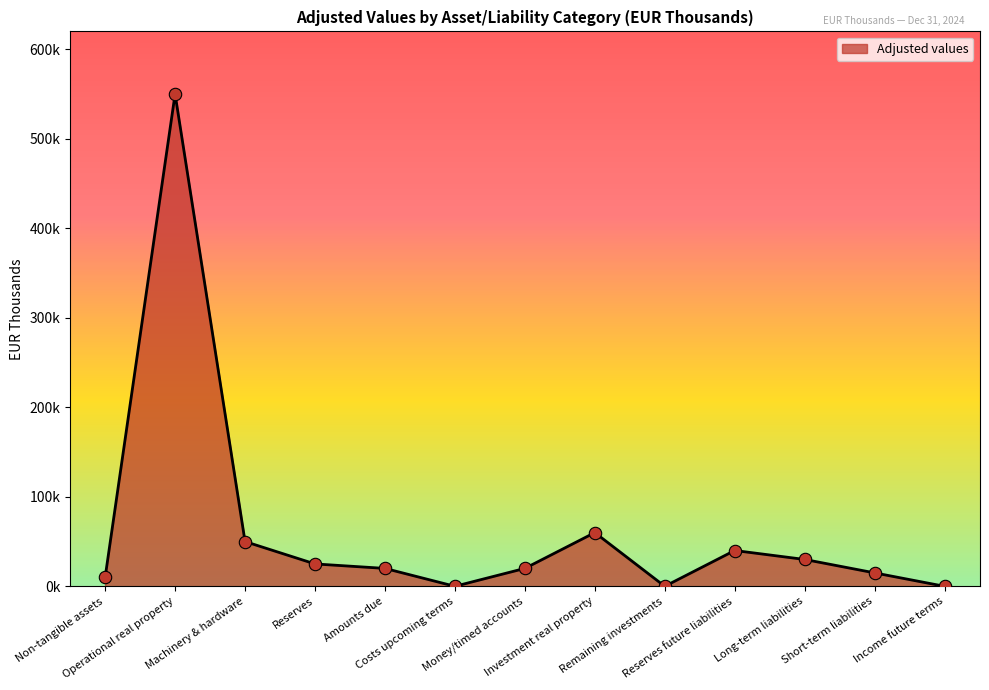

Which has a higher value, Remaining investments or Reserves future liabilities?

Reserves future liabilities